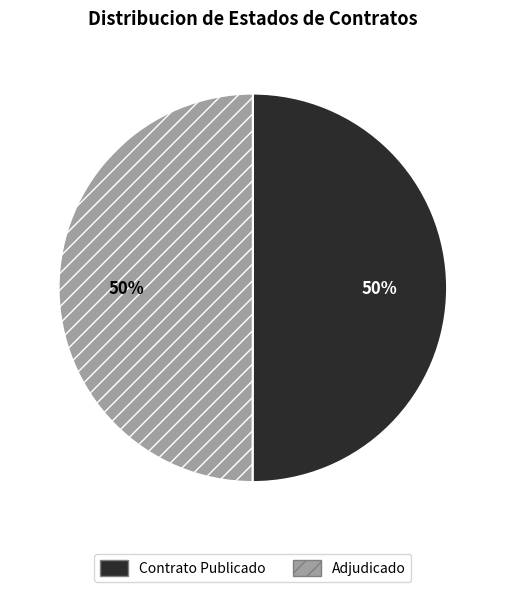

Approximately how many times larger is the value at Contrato Publicado compared to Adjudicado?

1.0